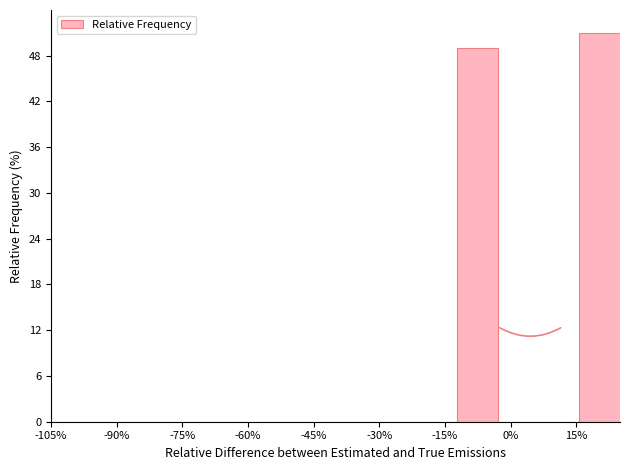

Reading left to right, transcribe this chart: for each bar, give the range it covers on the x-axis and its height. Neither the bar edges nor the heights are printed on the chart, so give them approximately, as read against the axes.

-104 to -96: 0
-96 to -86: 0
-86 to -78: 0
-78 to -68: 0
-68 to -58: 0
-58 to -50: 0
-50 to -40: 0
-40 to -30: 0
-30 to -22: 0
-22 to -12: 0
-12 to -2: 49
-2 to 6: 0
6 to 16: 0
16 to 26: 51